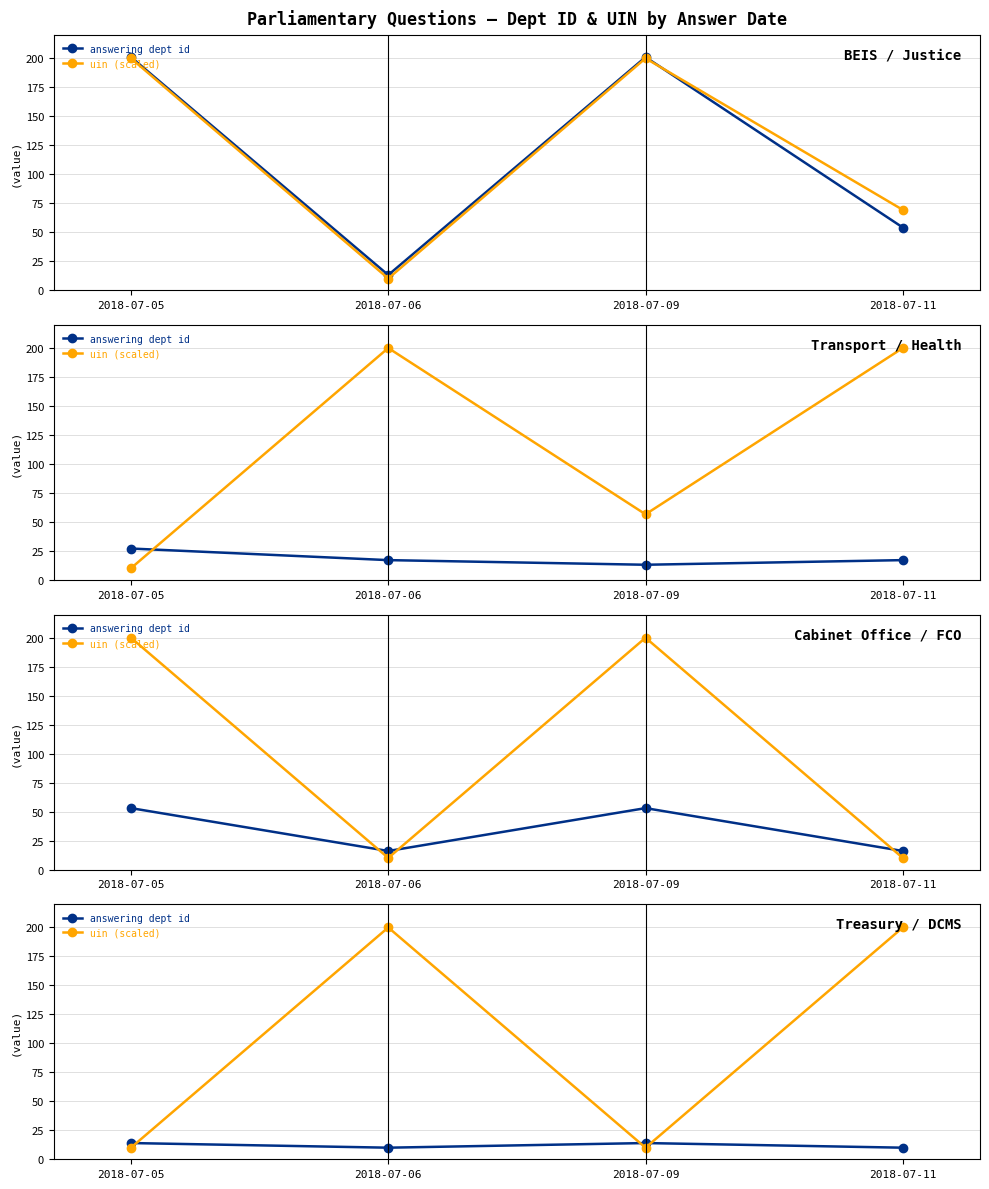

How many values in the uin (scaled) series are below 200?

2